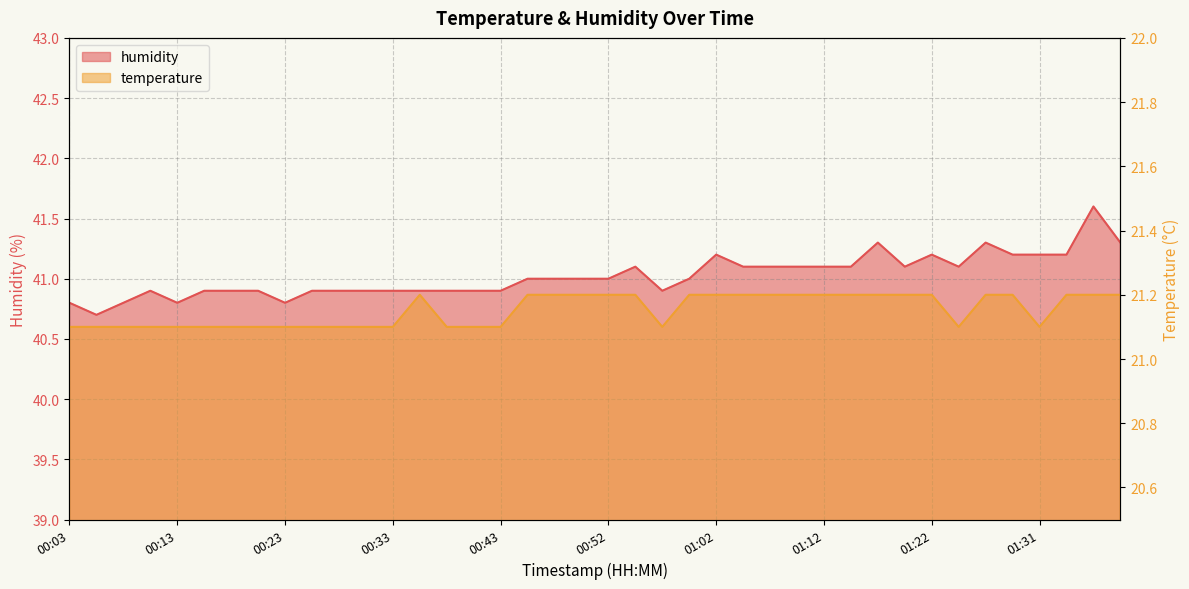

Which series has the widest spread of values?

humidity